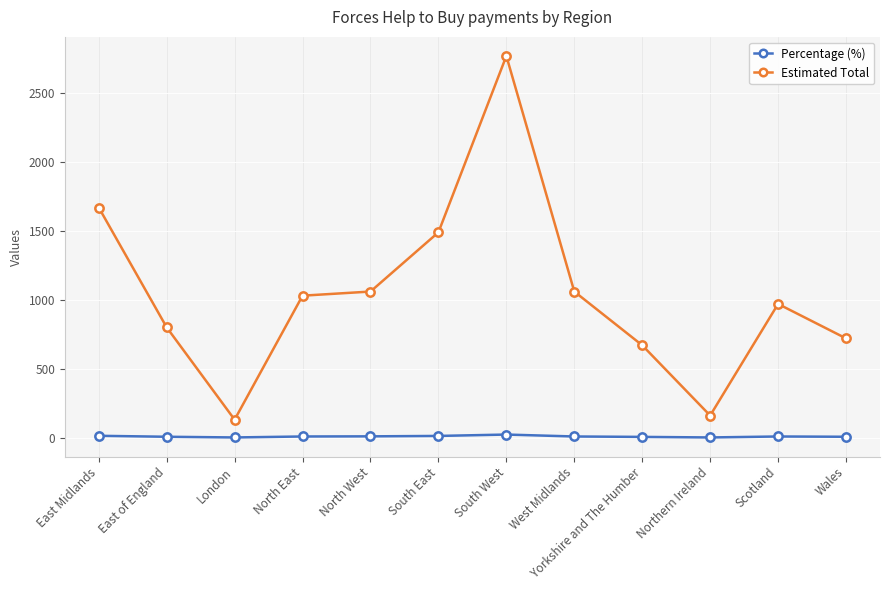

True or false: Estimated Total has a value of 1034 at Wales.

False